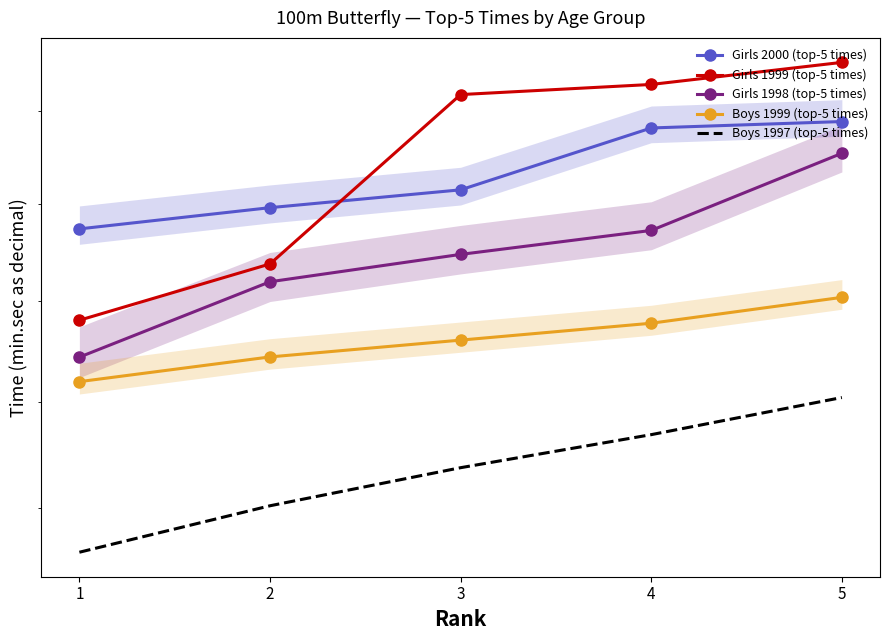

Is this an area chart (filled region under the line)?

No